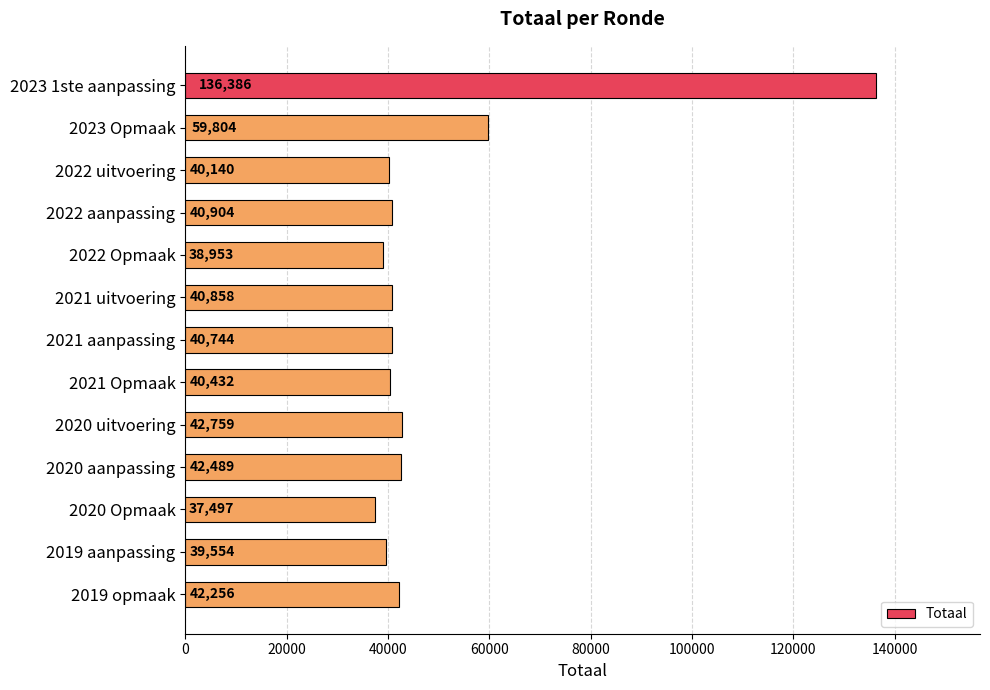

What is the average value?

49444